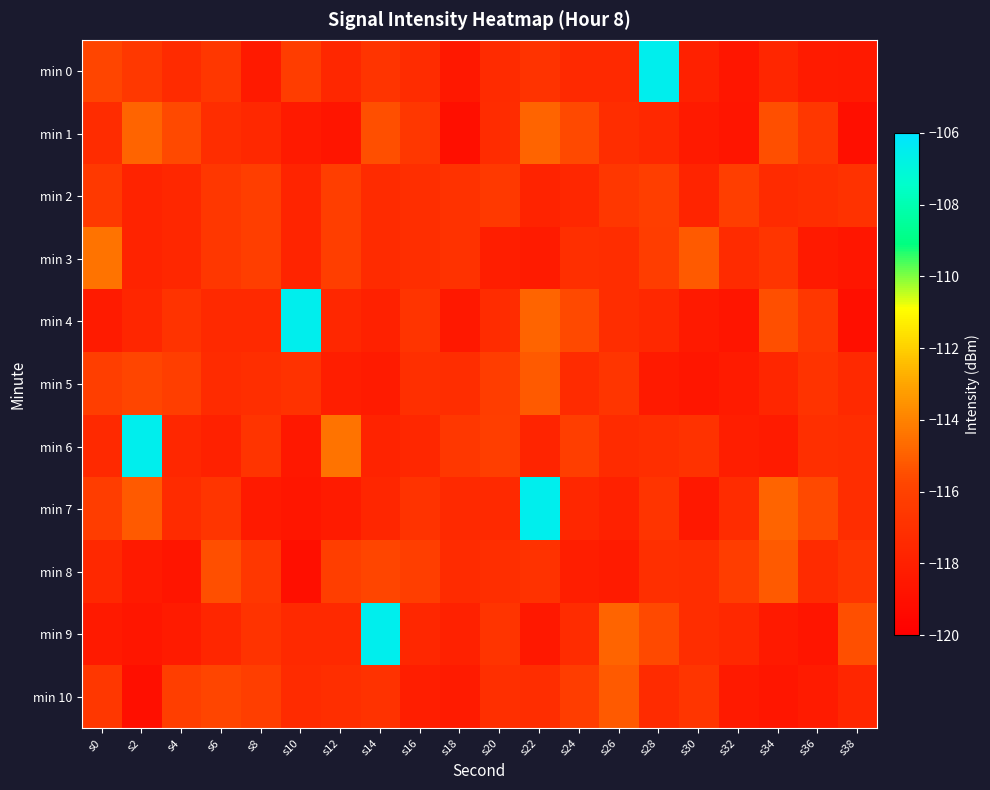

What is the minimum value shown in the chart?

-119.0